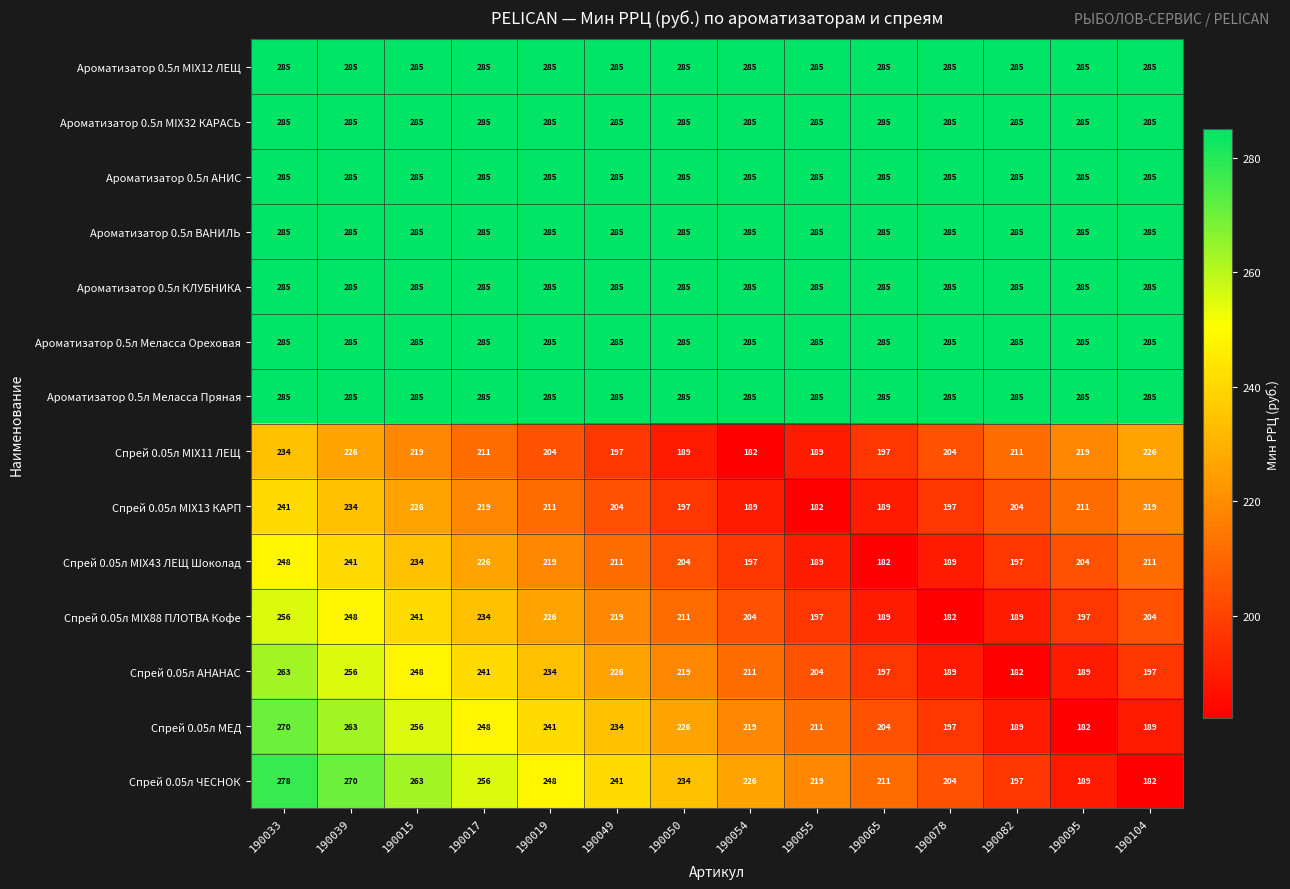

What is the minimum value shown in the chart?

182